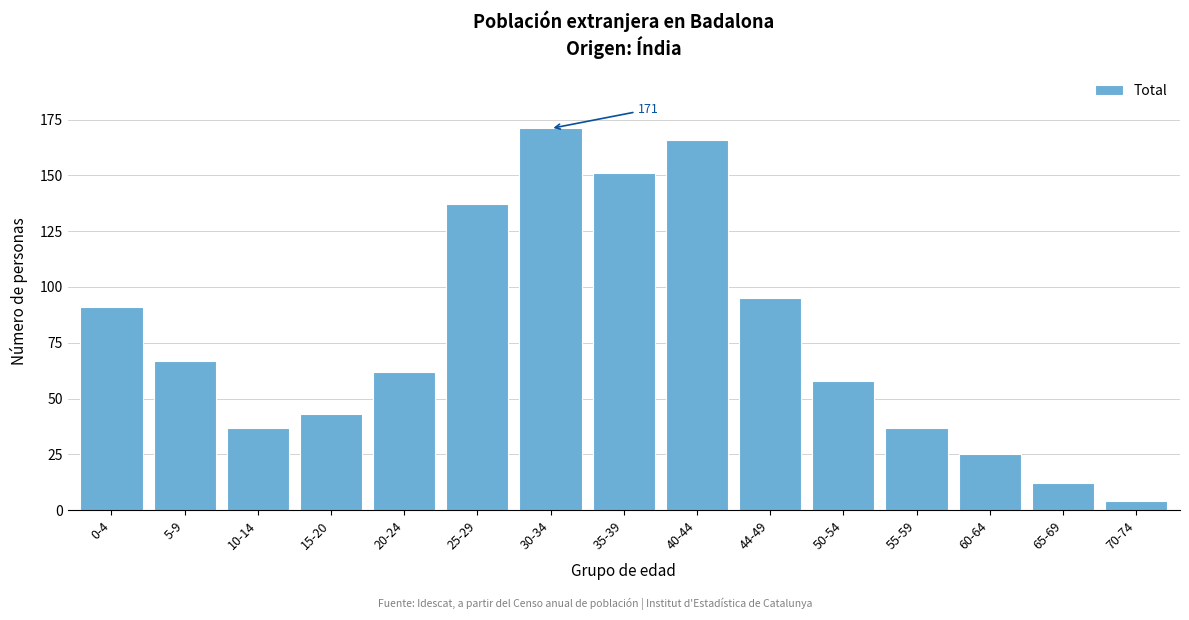

Reading left to right, transcribe all the data shown in this chart.

91	67	37	43	62	137	171	151	166	95	58	37	25	12	4